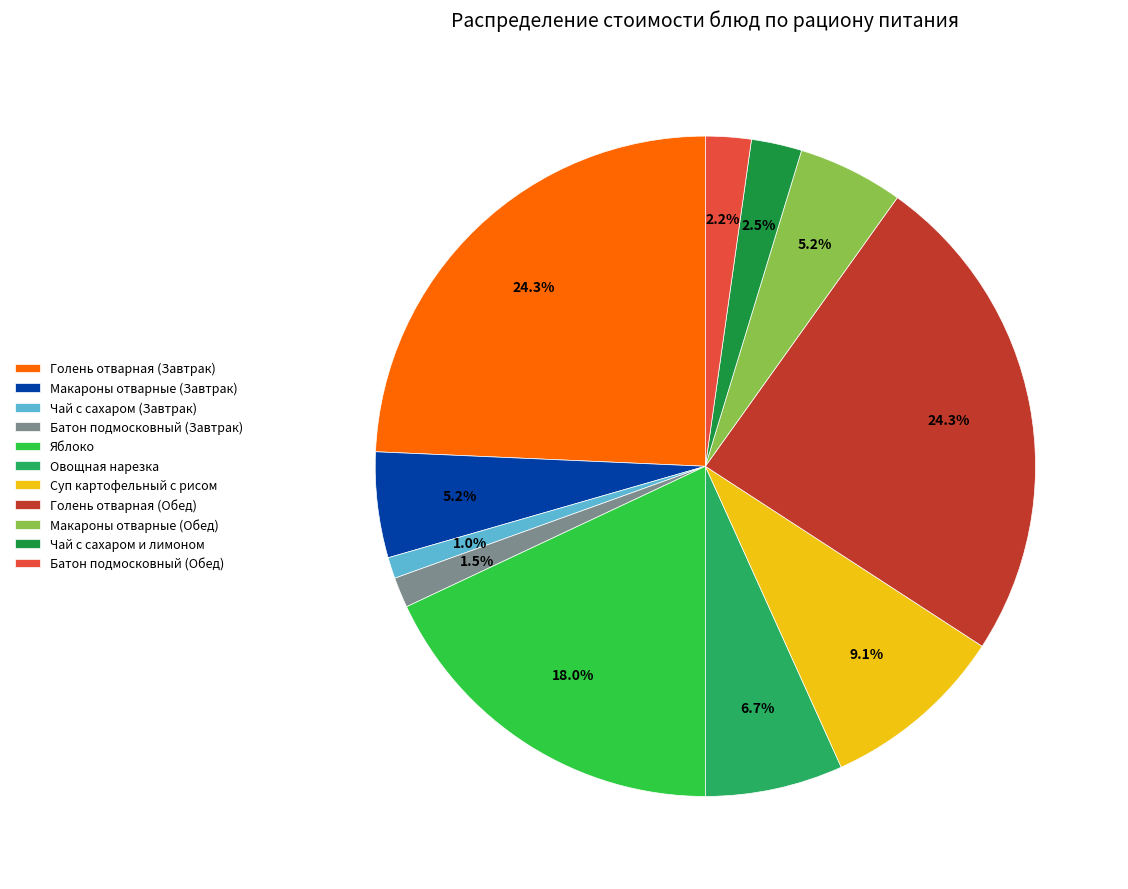

Between Суп картофельный с рисом and Яблоко, which is larger?

Яблоко